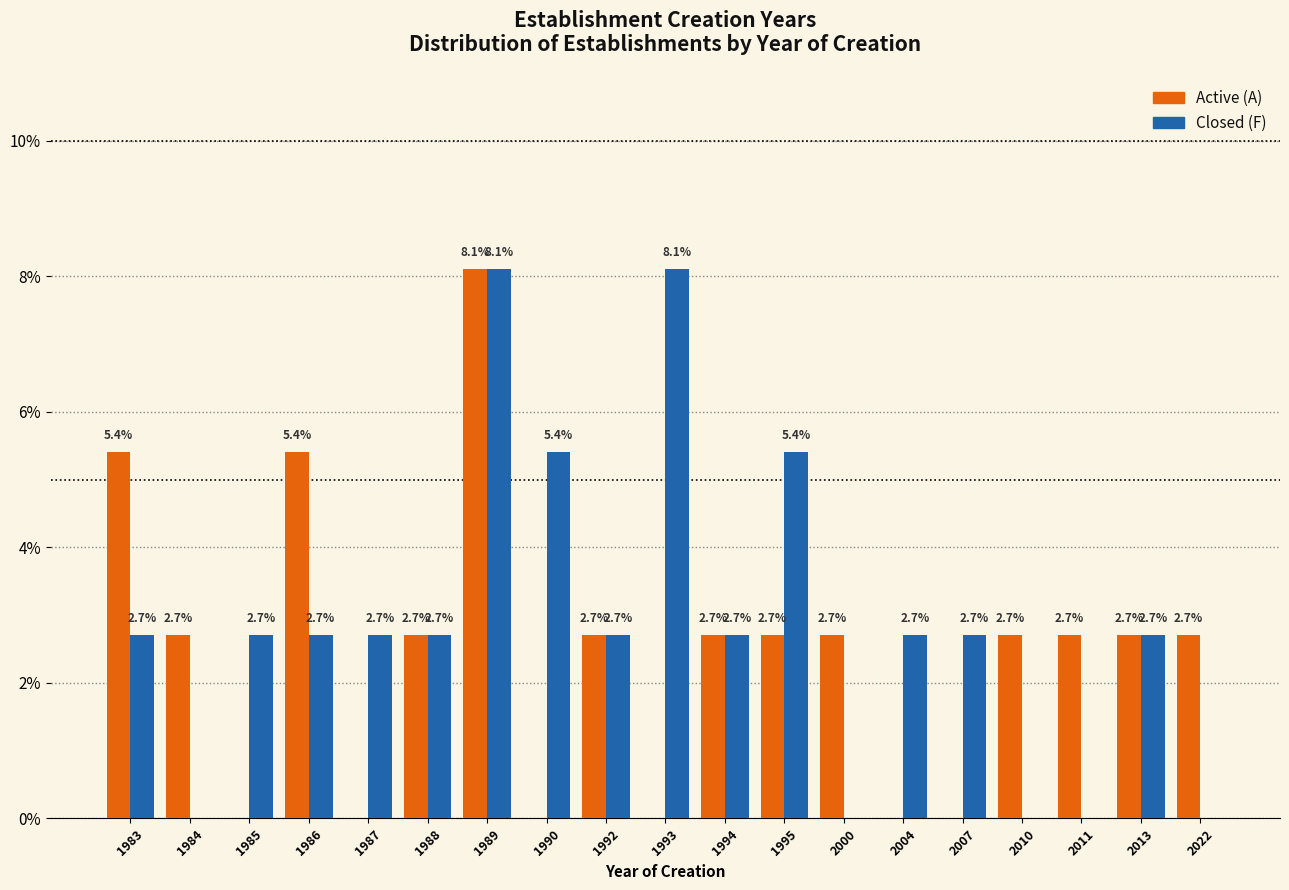

Reading left to right, extract all data points from this chart.

Active: 1983=5.4	1984=2.7	1985=0.0	1986=5.4	1987=0.0	1988=2.7	1989=8.1	1990=0.0	1992=2.7	1993=0.0	1994=2.7	1995=2.7	2000=2.7	2004=0.0	2007=0.0	2010=2.7	2011=2.7	2013=2.7	2022=2.7
Closed: 1983=2.7	1984=0.0	1985=2.7	1986=2.7	1987=2.7	1988=2.7	1989=8.1	1990=5.4	1992=2.7	1993=8.1	1994=2.7	1995=5.4	2000=0.0	2004=2.7	2007=2.7	2010=0.0	2011=0.0	2013=2.7	2022=0.0